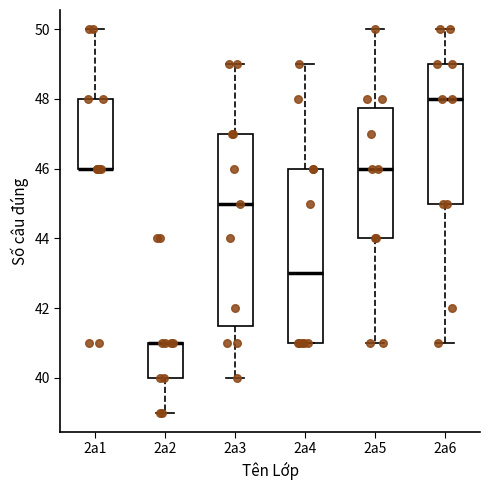

Which box is the tallest, from its lower edge to its upper edge?

2a3